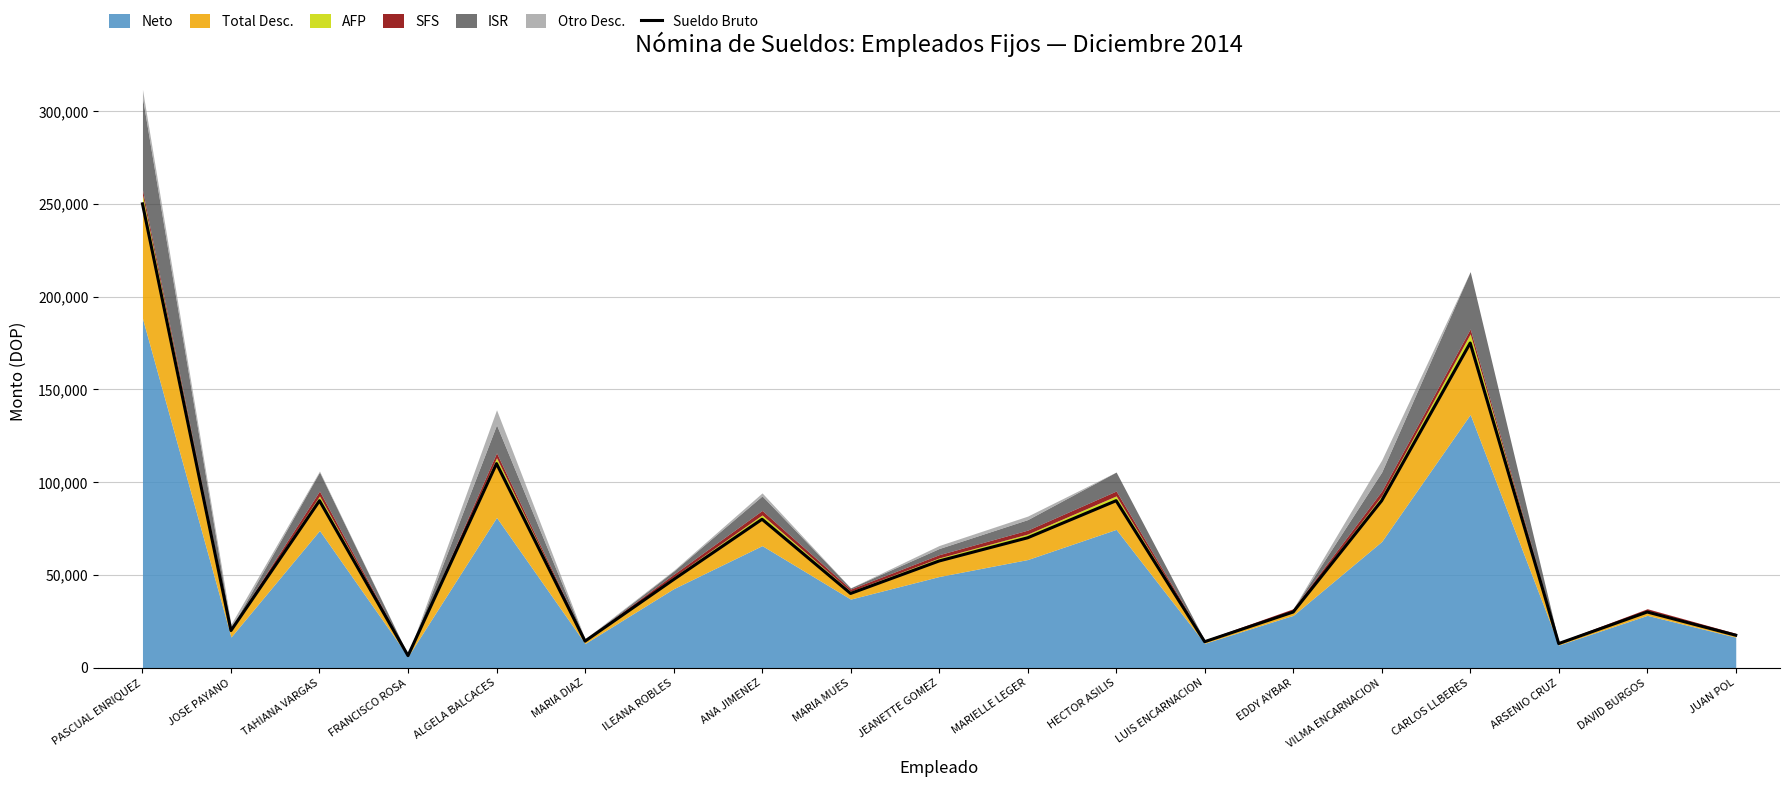

What is the sum of all values?

1245281